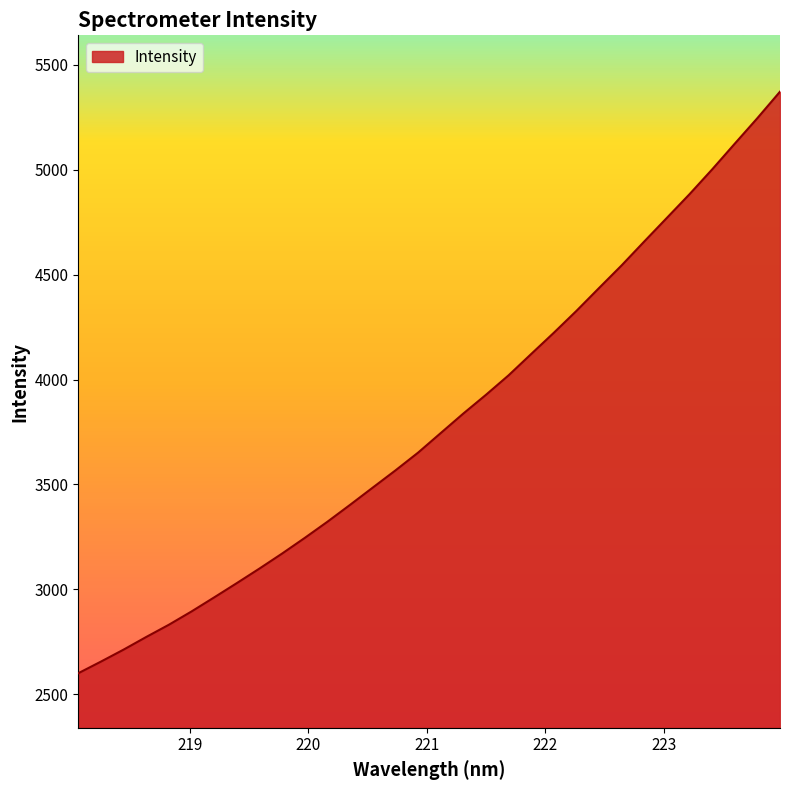

What is the difference between the maximum and minimum values?

2772.5